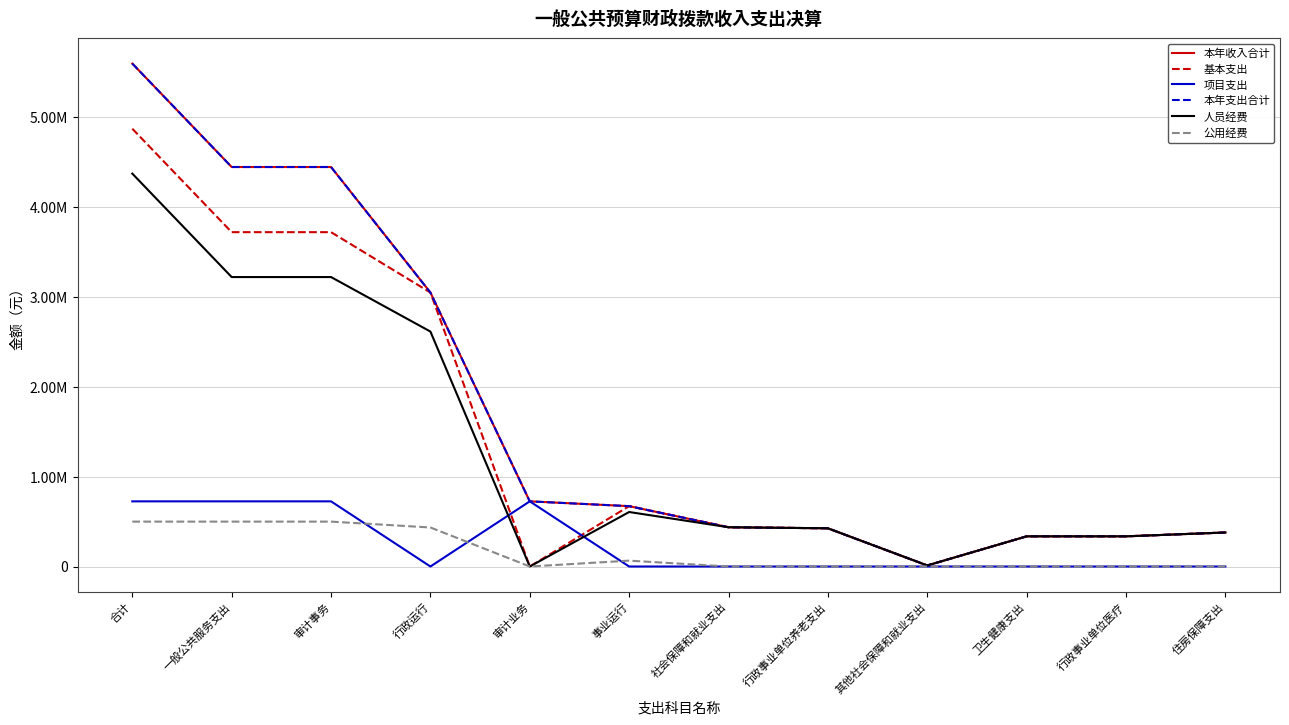

Reading right to left, extract all data points from this chart.

本年收入合计: 住房保障支出=378455.3	行政事业单位医疗=335724.8	卫生健康支出=335724.8	其他社会保障和就业支出=11636.2	行政事业单位养老支出=425182.2	社会保障和就业支出=436818.4	事业运行=671625.1	审计业务=724963.8	行政运行=3048540.8	审计事务=4445129.7	一般公共服务支出=4445129.7	合计=5596128.2
基本支出: 住房保障支出=378455.3	行政事业单位医疗=335724.8	卫生健康支出=335724.8	其他社会保障和就业支出=11636.2	行政事业单位养老支出=425182.2	社会保障和就业支出=436818.4	事业运行=671625.1	审计业务=0.0	行政运行=3048540.8	审计事务=3720165.9	一般公共服务支出=3720165.9	合计=4871164.5
项目支出: 住房保障支出=0.0	行政事业单位医疗=0.0	卫生健康支出=0.0	其他社会保障和就业支出=0.0	行政事业单位养老支出=0.0	社会保障和就业支出=0.0	事业运行=0.0	审计业务=724963.8	行政运行=0.0	审计事务=724963.8	一般公共服务支出=724963.8	合计=724963.8
本年支出合计: 住房保障支出=378455.3	行政事业单位医疗=335724.8	卫生健康支出=335724.8	其他社会保障和就业支出=11636.2	行政事业单位养老支出=425182.2	社会保障和就业支出=436818.4	事业运行=671625.1	审计业务=724963.8	行政运行=3048540.8	审计事务=4445129.7	一般公共服务支出=4445129.7	合计=5596128.2
人员经费: 住房保障支出=378455.3	行政事业单位医疗=335724.8	卫生健康支出=335724.8	其他社会保障和就业支出=11636.2	行政事业单位养老支出=425182.2	社会保障和就业支出=436818.4	事业运行=606390.0	审计业务=0.0	行政运行=2614284.0	审计事务=3220674.0	一般公共服务支出=3220674.0	合计=4371672.5
公用经费: 住房保障支出=0.0	行政事业单位医疗=0.0	卫生健康支出=0.0	其他社会保障和就业支出=0.0	行政事业单位养老支出=0.0	社会保障和就业支出=0.0	事业运行=65235.1	审计业务=0.0	行政运行=434256.8	审计事务=499491.9	一般公共服务支出=499491.9	合计=499491.9